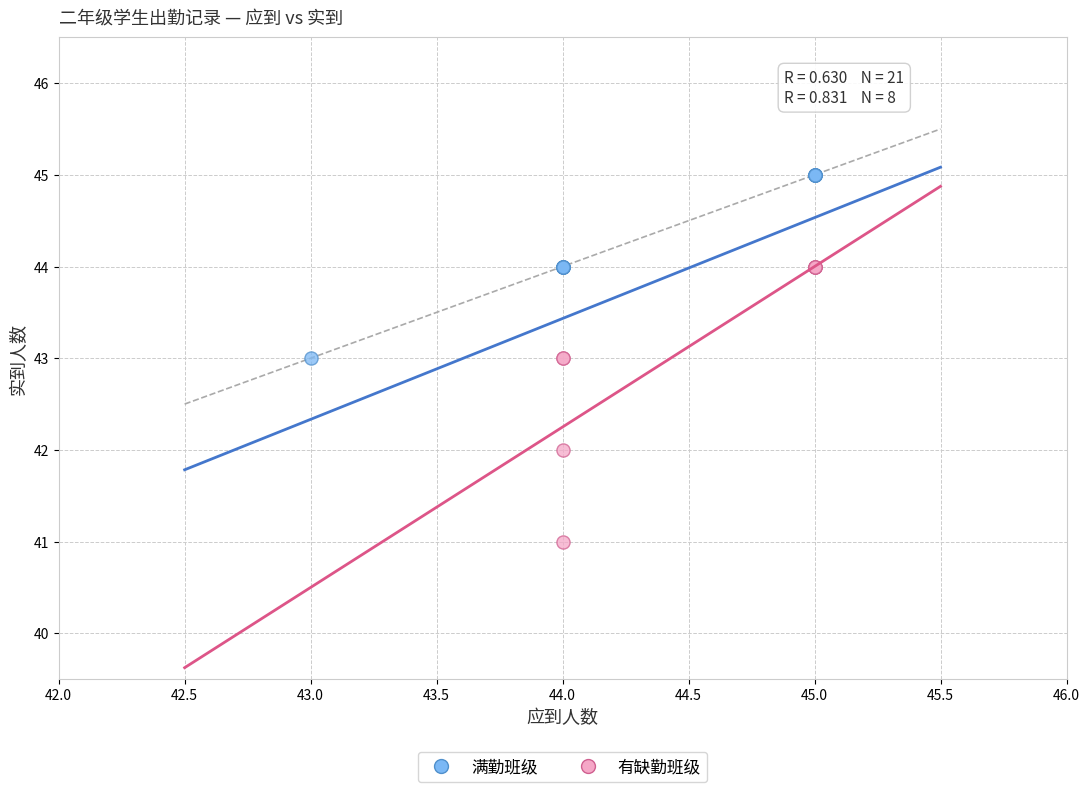

Which series contains the highest Y value?

满勤班级